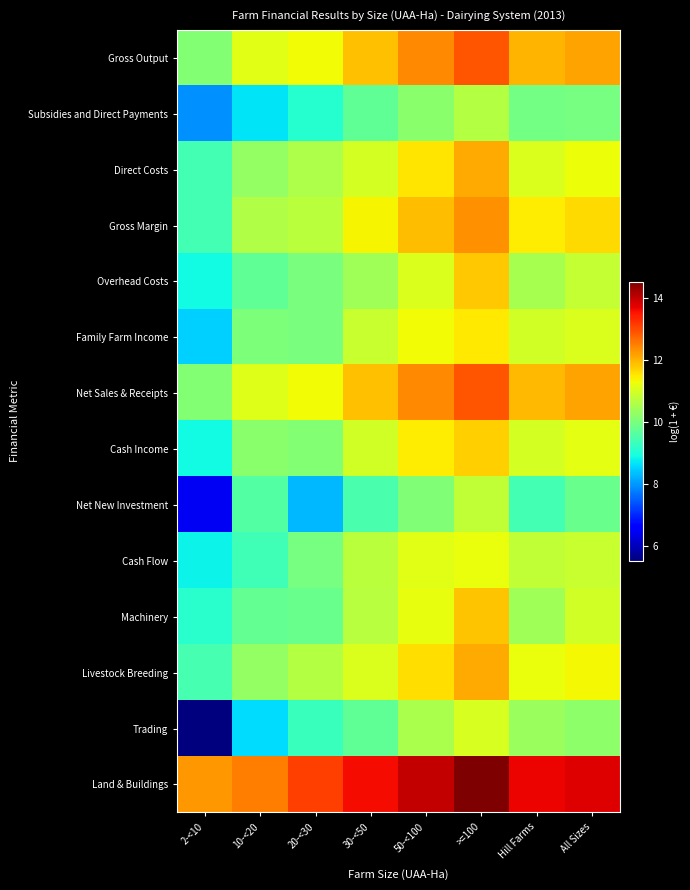

What is the total value across all series at 10-<20?

141.9